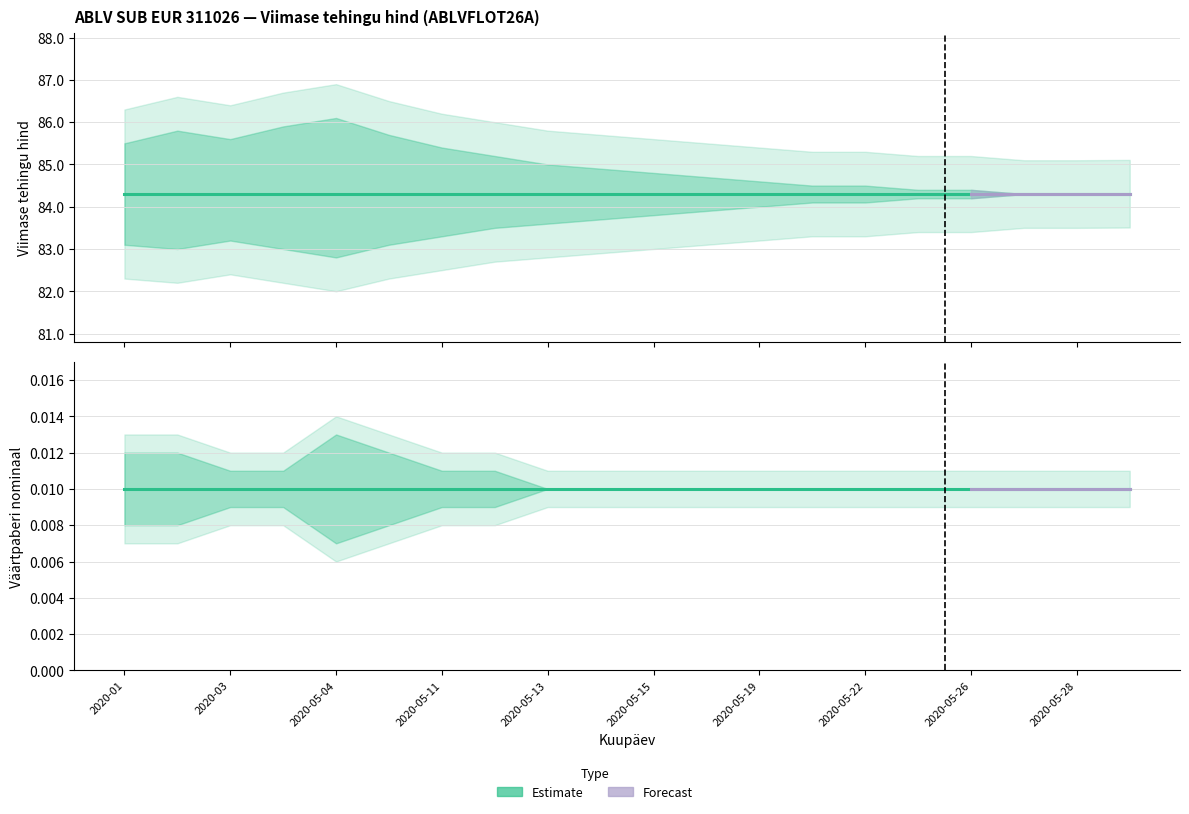

At which category does the chart reach its peak across all series?

2020-05-04